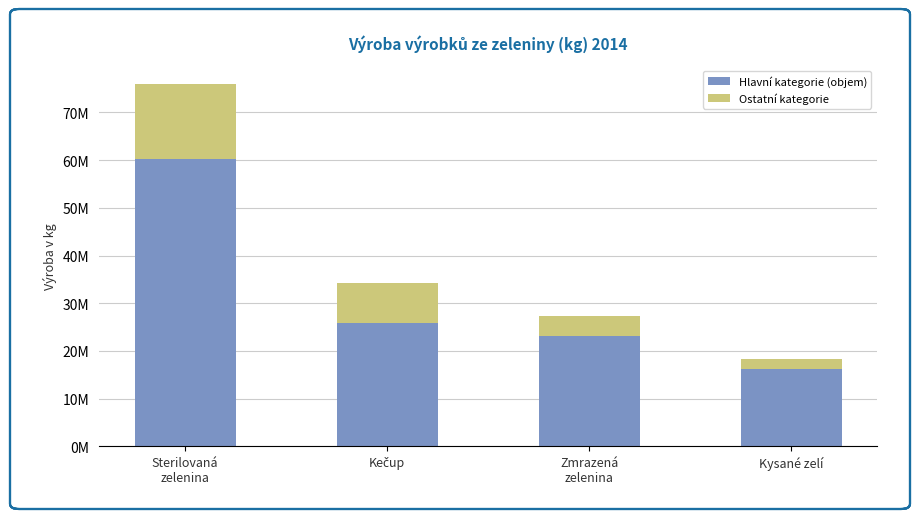

At which label does Hlavní kategorie (objem) reach its minimum?

Kysané zelí